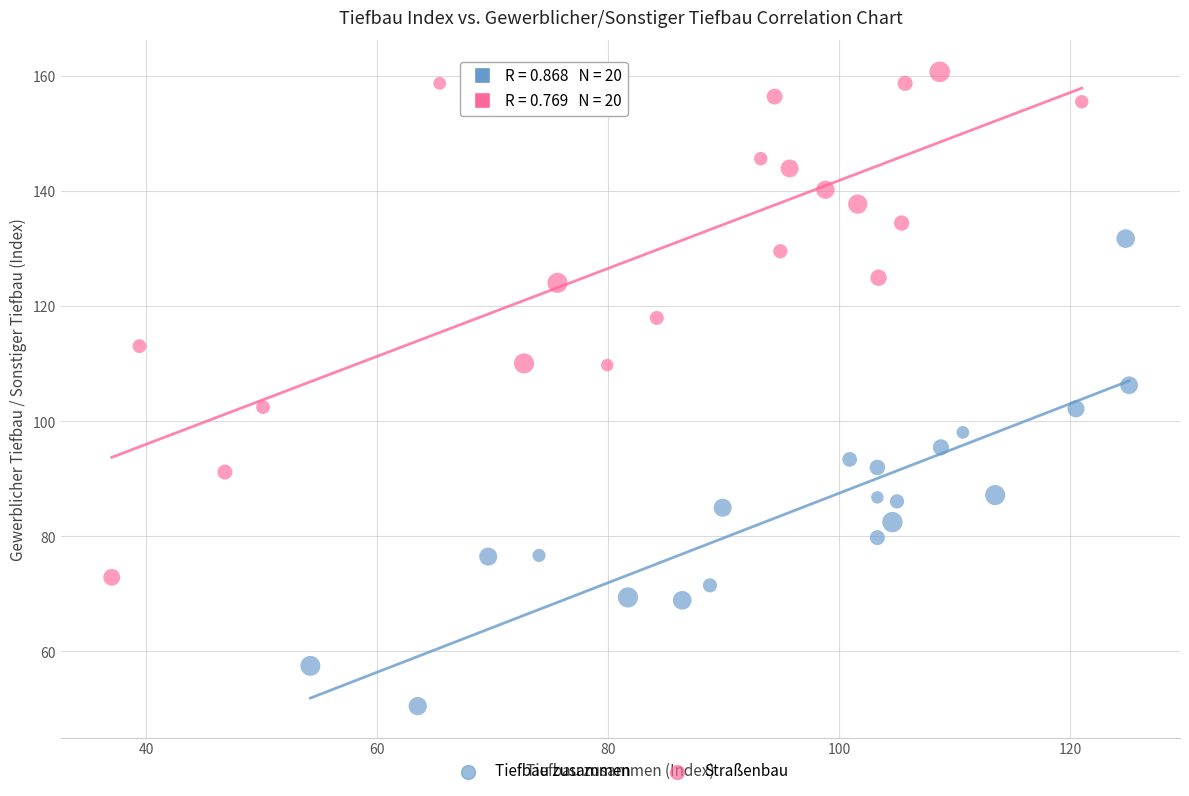

Which series contains the lowest Y value?

Tiefbau zusammen